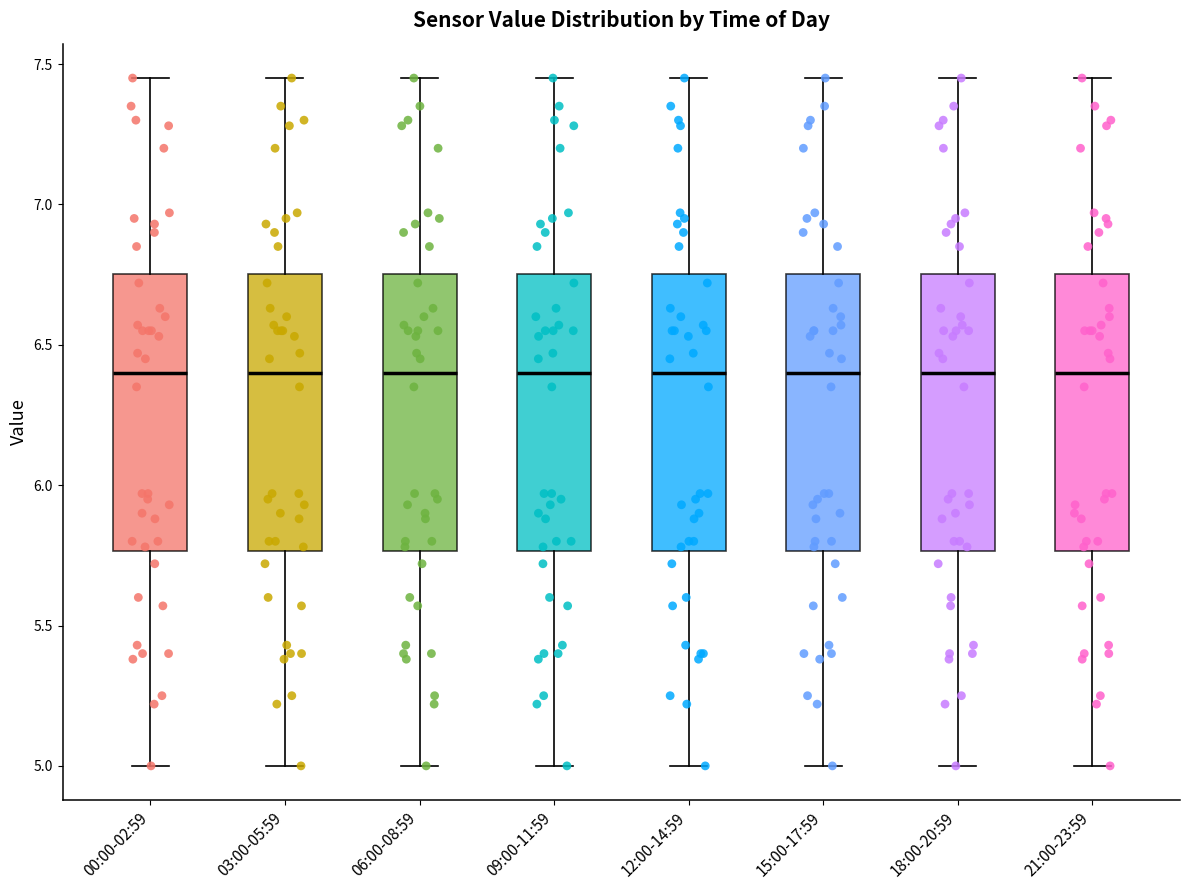

Reading left to right, read every box against the y-axis: the position of its median line, the range the box covers, and the ends of its whiskers. The values are not printed on the chart, so give them approximately, as read against the axis.

00:00-02:59: median 6.40, box 5.75 to 6.75, whiskers 5.00 to 7.45
03:00-05:59: median 6.40, box 5.75 to 6.75, whiskers 5.00 to 7.45
06:00-08:59: median 6.40, box 5.75 to 6.75, whiskers 5.00 to 7.45
09:00-11:59: median 6.40, box 5.75 to 6.75, whiskers 5.00 to 7.45
12:00-14:59: median 6.40, box 5.75 to 6.75, whiskers 5.00 to 7.45
15:00-17:59: median 6.40, box 5.75 to 6.75, whiskers 5.00 to 7.45
18:00-20:59: median 6.40, box 5.75 to 6.75, whiskers 5.00 to 7.45
21:00-23:59: median 6.40, box 5.75 to 6.75, whiskers 5.00 to 7.45